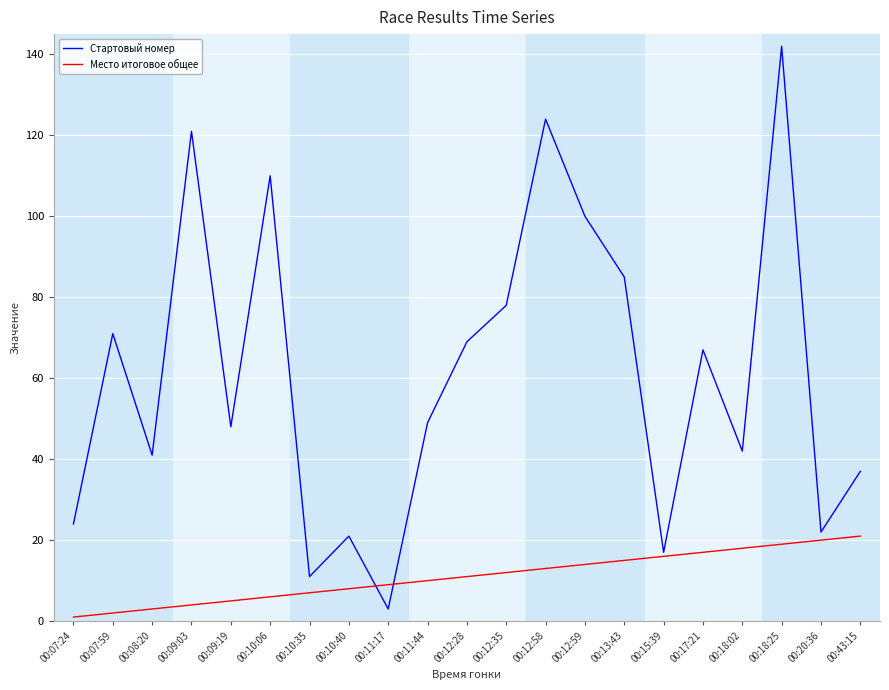

What is the total value across all series at 00:10:06?

116